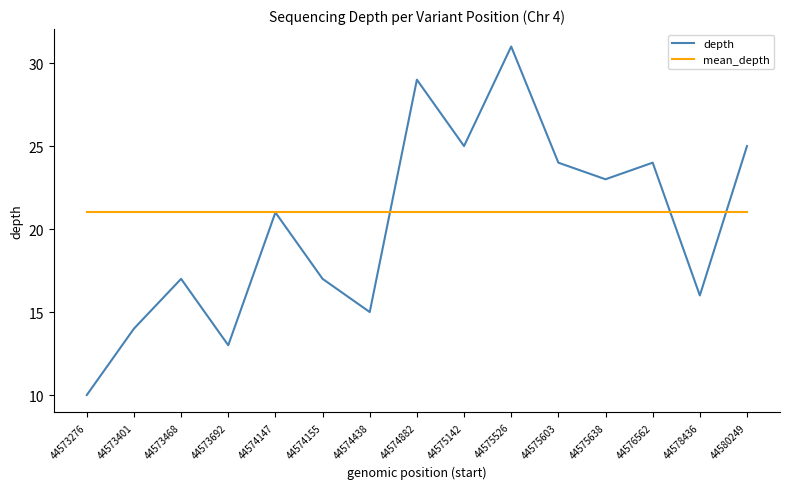

What is the approximate value of depth at 44574147?

21